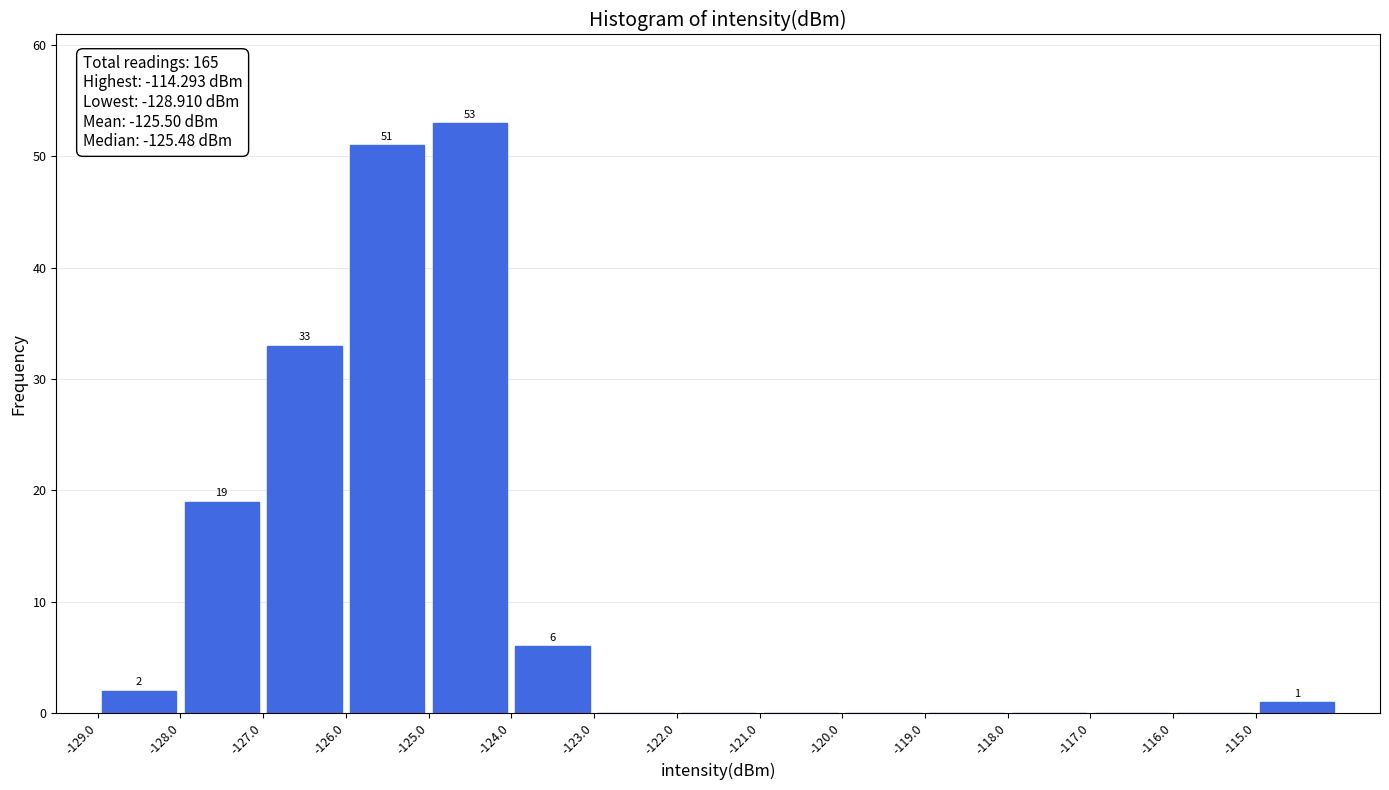

Over which range of the x-axis is the bar tallest?

-125 to -124